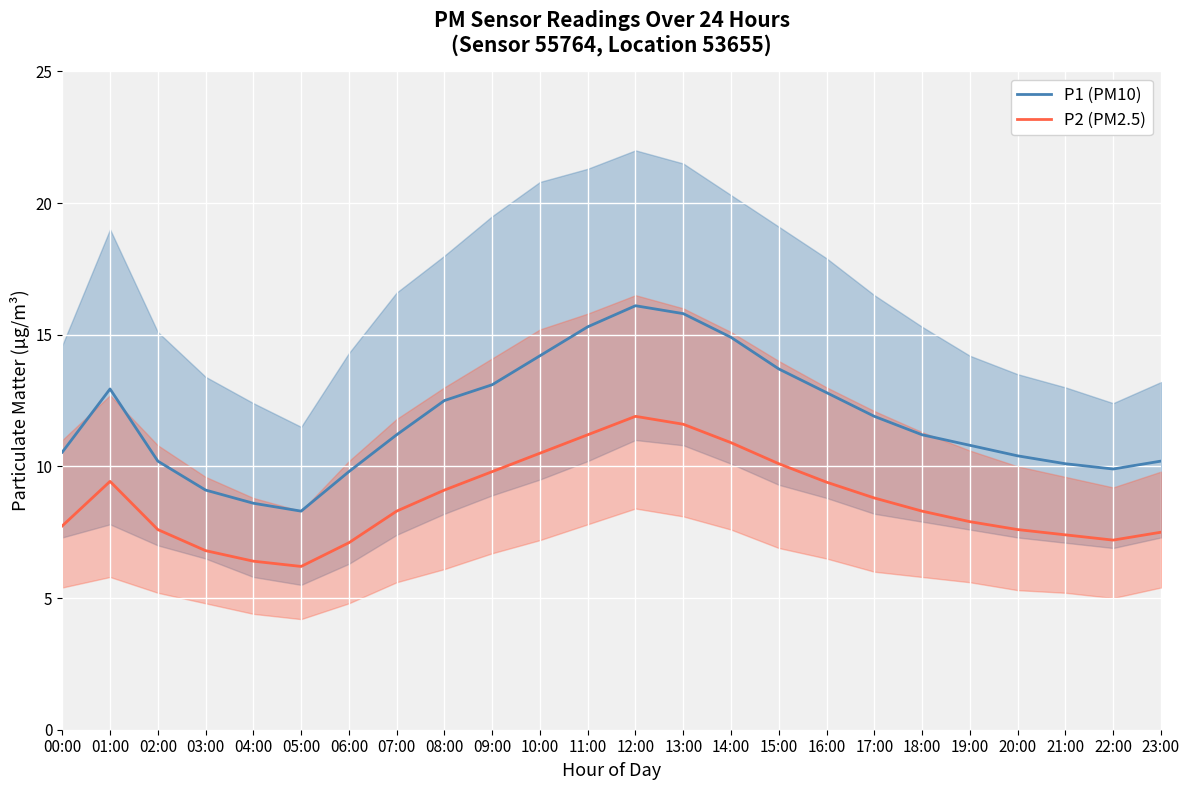

The P1 (PM10) series shows 9.1 at 03:00. True or false?

True